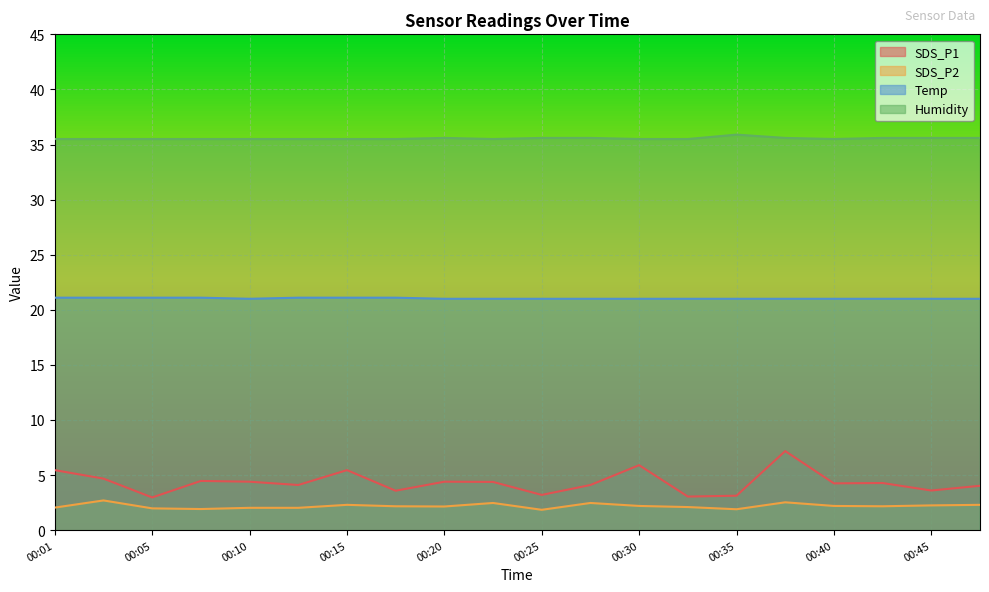

What are all the series names shown in the legend?

SDS_P1, SDS_P2, Temp, Humidity